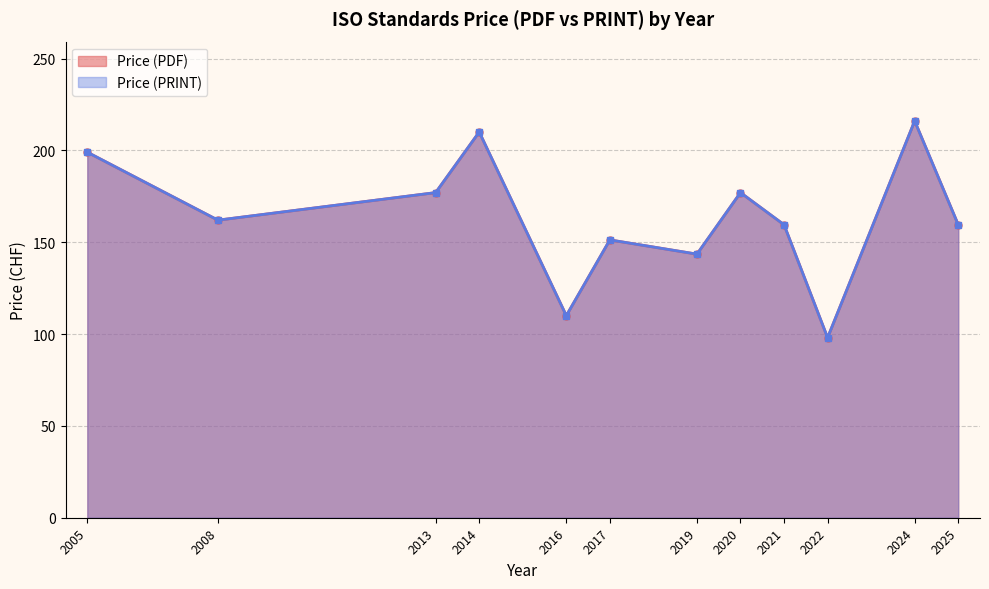

True or false: Price (PDF) and Price (PRINT) intersect in this chart.

False